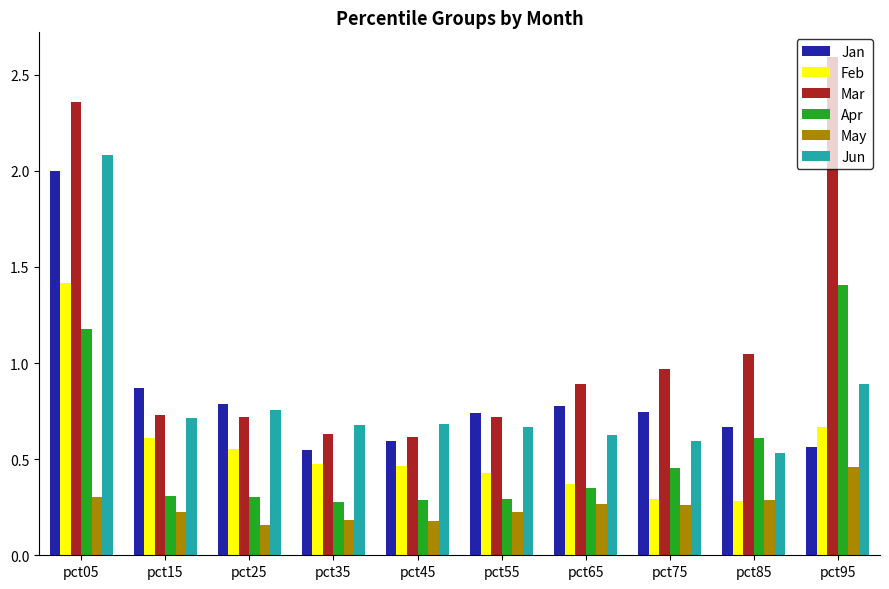

What is the greatest value displayed?

2.6